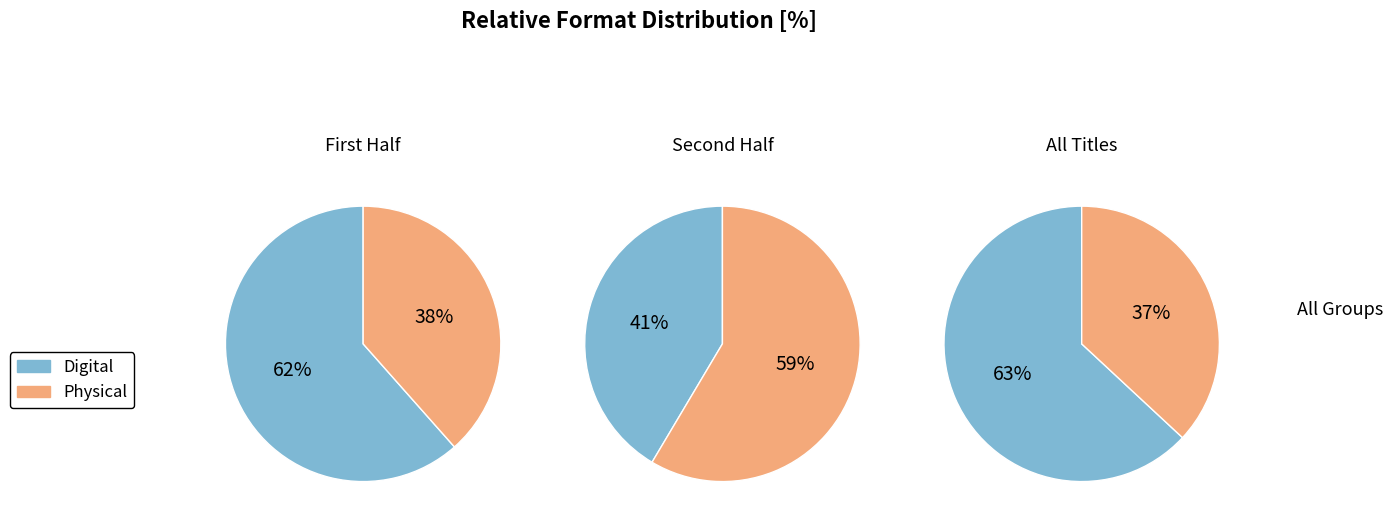

Is eBook the majority of the pie?

No